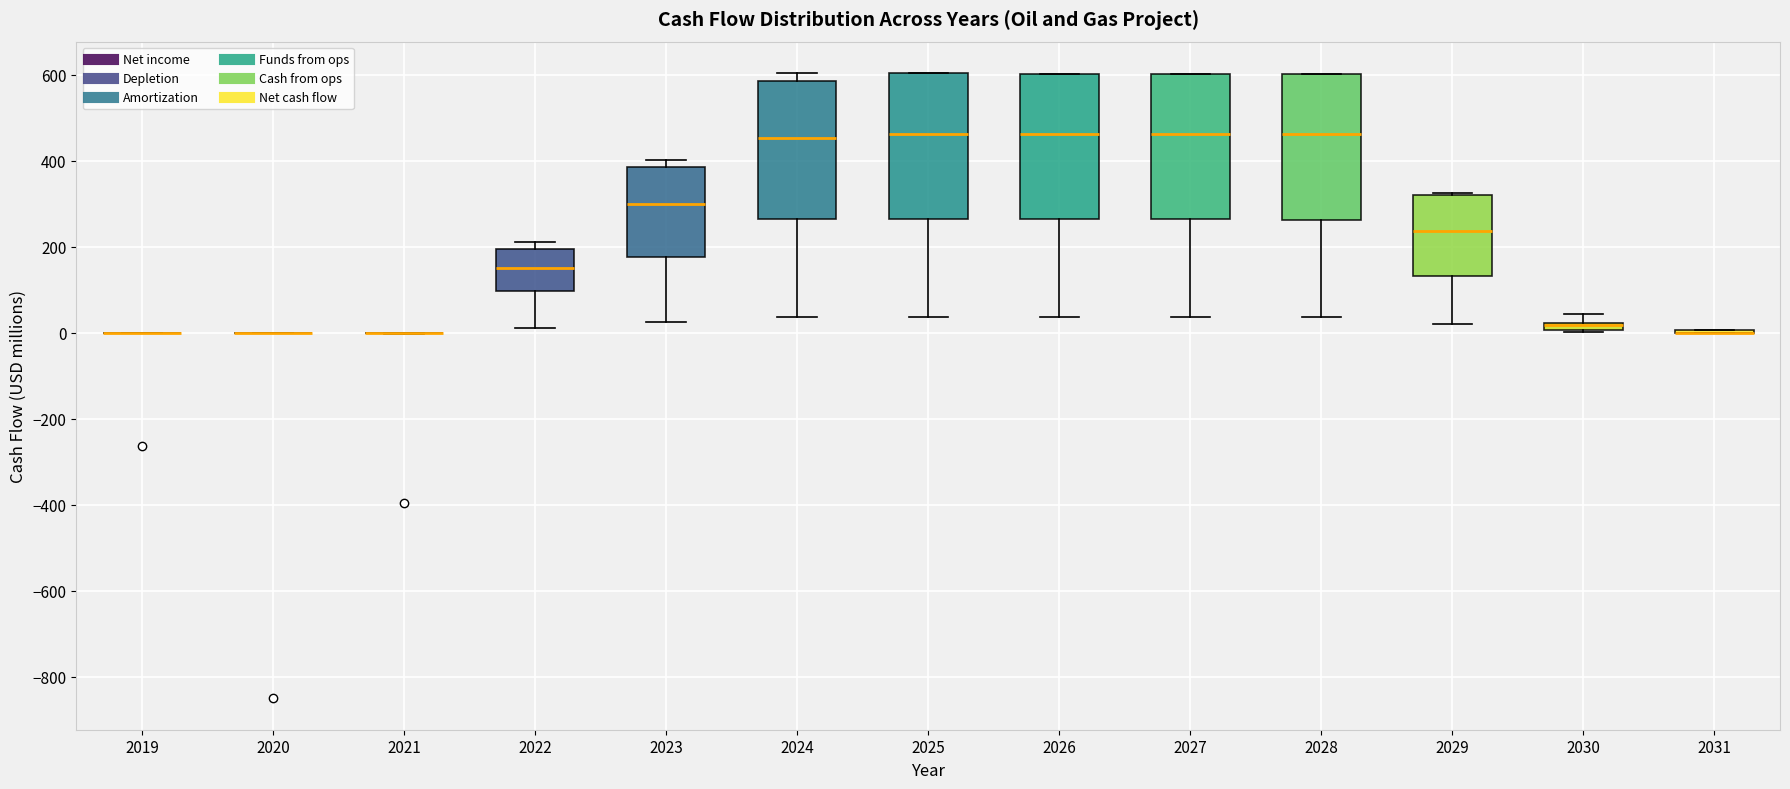

Where is the upper edge of the box at x = 2029 on the y-axis? The values are not printed on the chart, so give them approximately, as read against the axis.

320